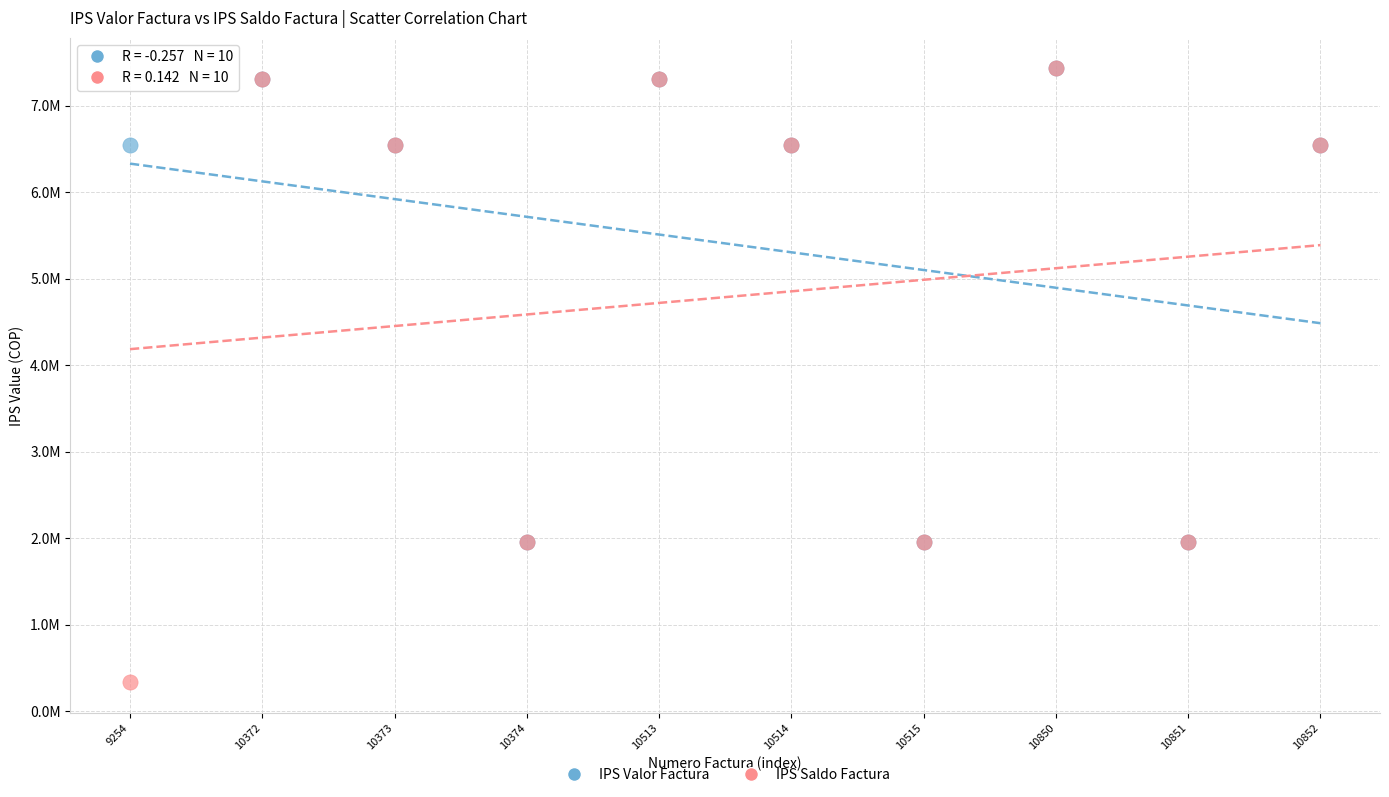

Which series has the widest spread of Y values?

IPS Saldo Factura